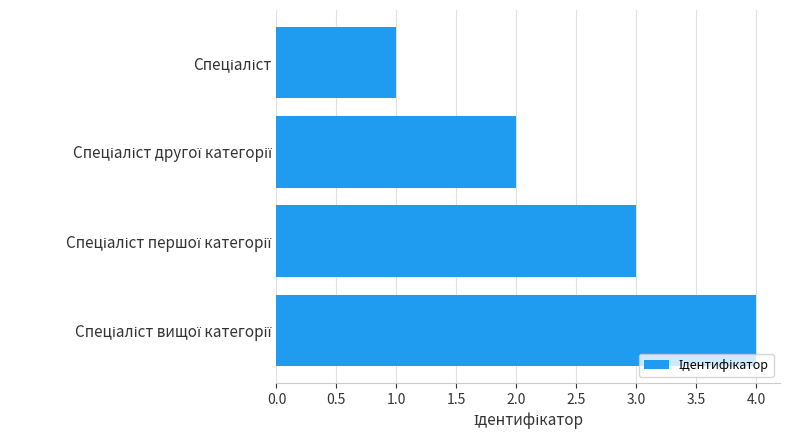

How many series are shown in this chart?

1